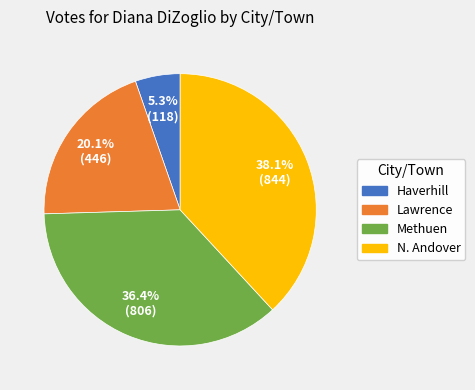

Is there a majority slice in this chart?

No